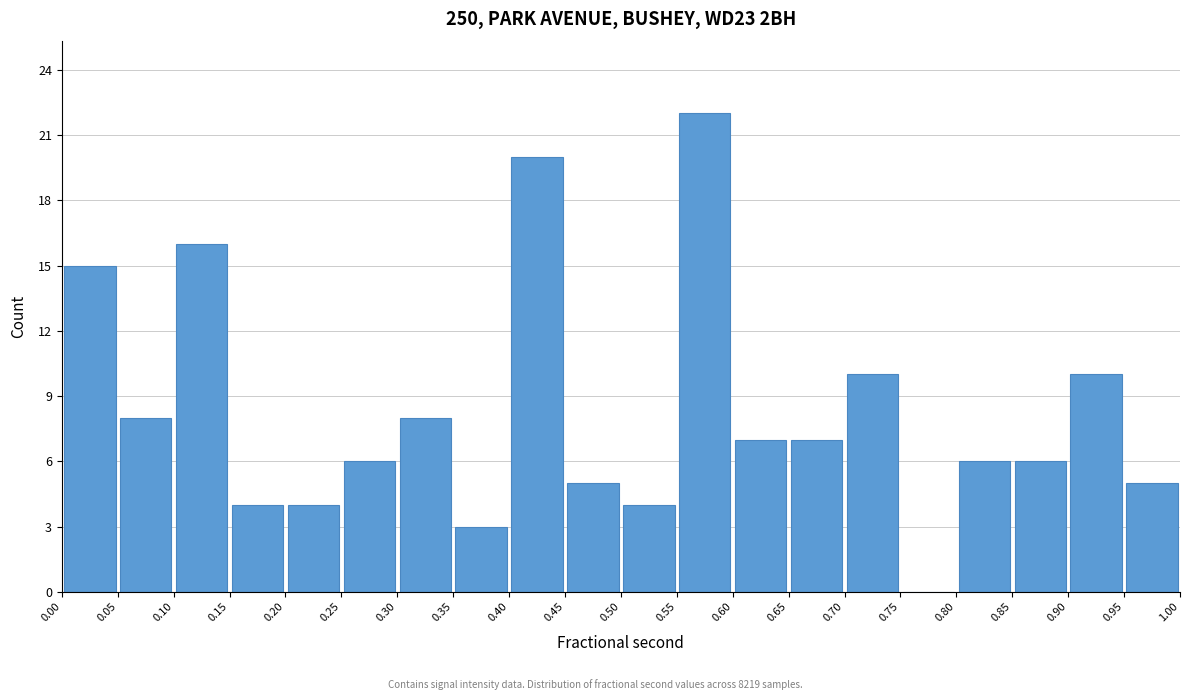

Reading left to right, transcribe this chart: for each bar, give the range it covers on the x-axis and its height. The values are not printed on the chart, so give them approximately, as read against the axis.

0.00 to 0.05: 15
0.05 to 0.10: 8
0.10 to 0.15: 16
0.15 to 0.20: 4
0.20 to 0.25: 4
0.25 to 0.30: 6
0.30 to 0.35: 8
0.35 to 0.40: 3
0.40 to 0.45: 20
0.45 to 0.50: 5
0.50 to 0.55: 4
0.55 to 0.60: 22
0.60 to 0.65: 7
0.65 to 0.70: 7
0.70 to 0.75: 10
0.75 to 0.80: 0
0.80 to 0.85: 6
0.85 to 0.90: 6
0.90 to 0.95: 10
0.95 to 1.00: 5